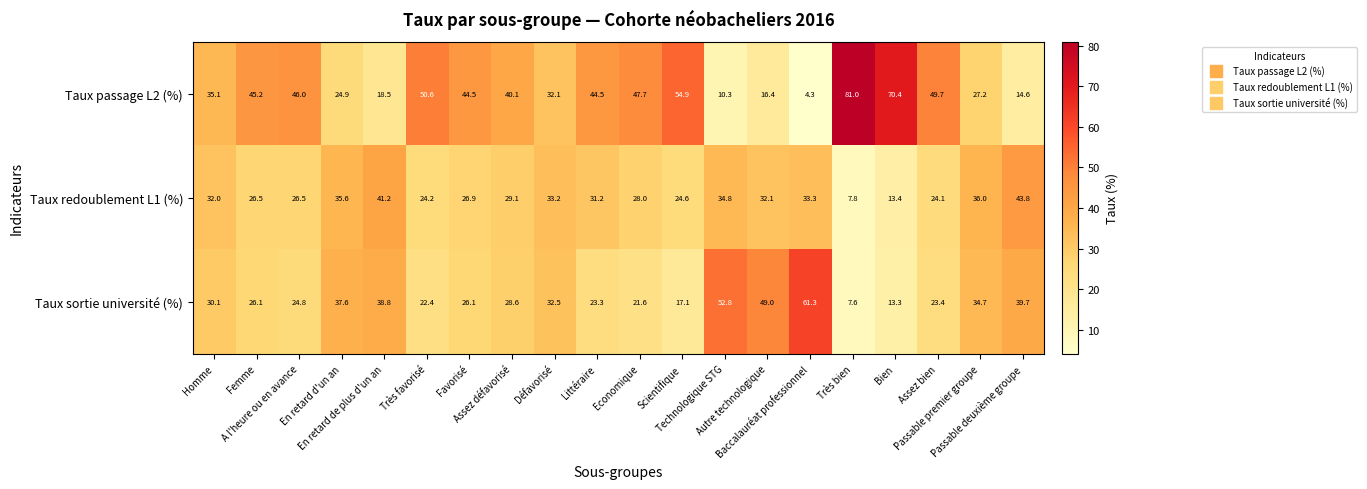

What is the minimum value shown in the chart?

4.3